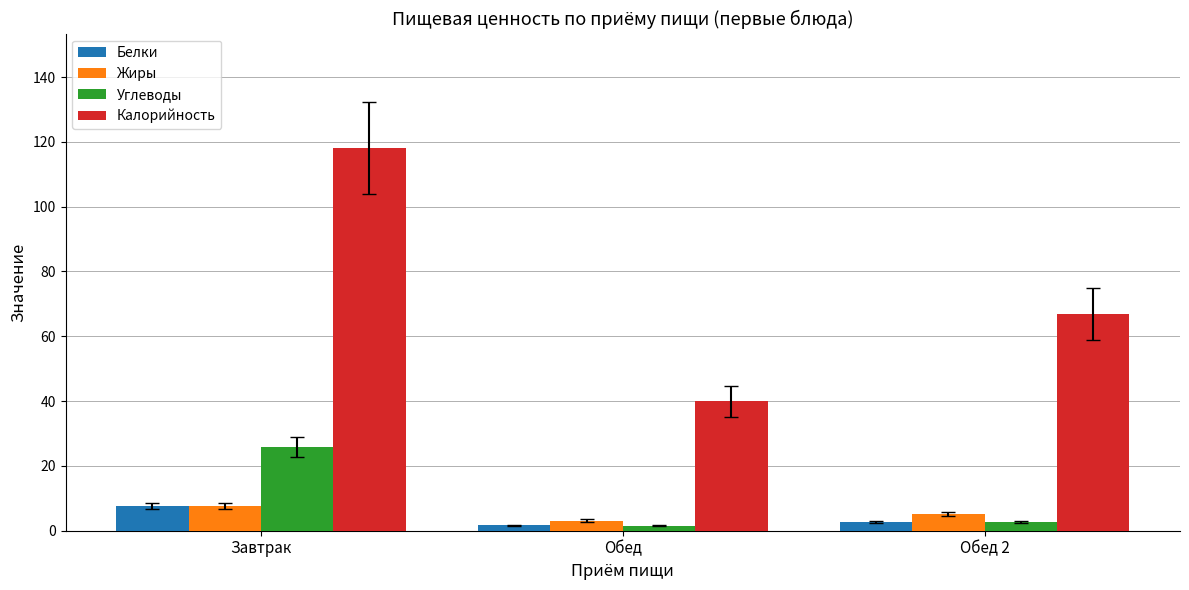

How many data points in Углеводы are less than 2?

1